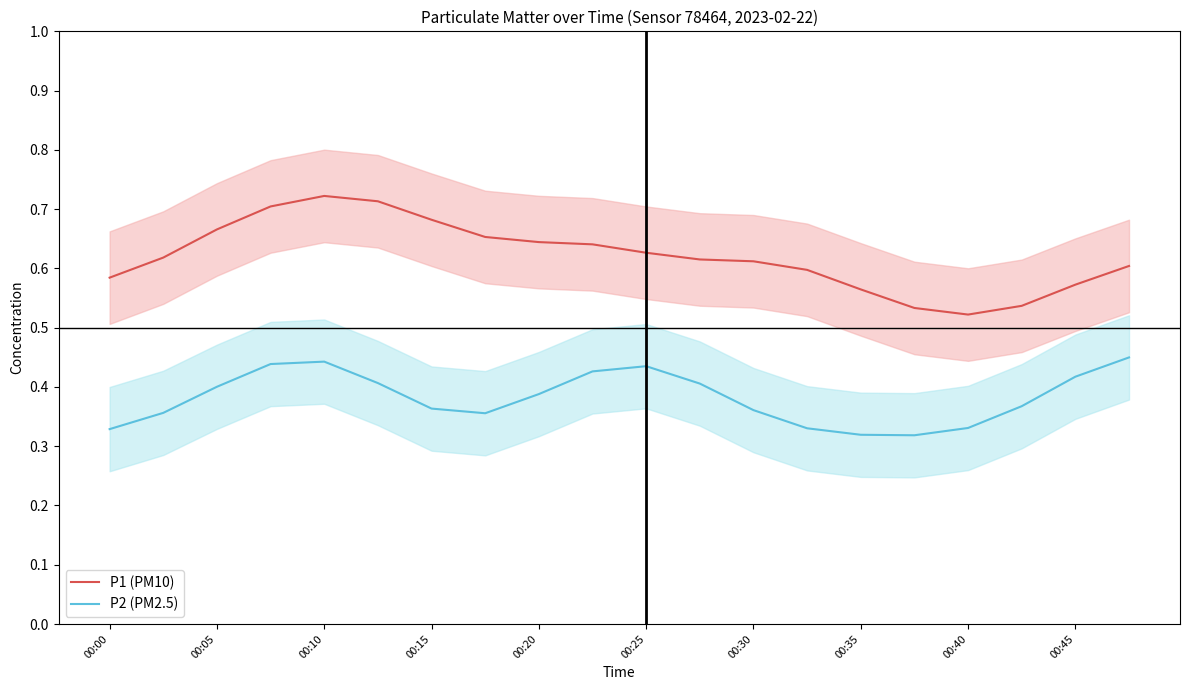

True or false: P1 (PM10) has a value of 0.9 at 00:00.

False